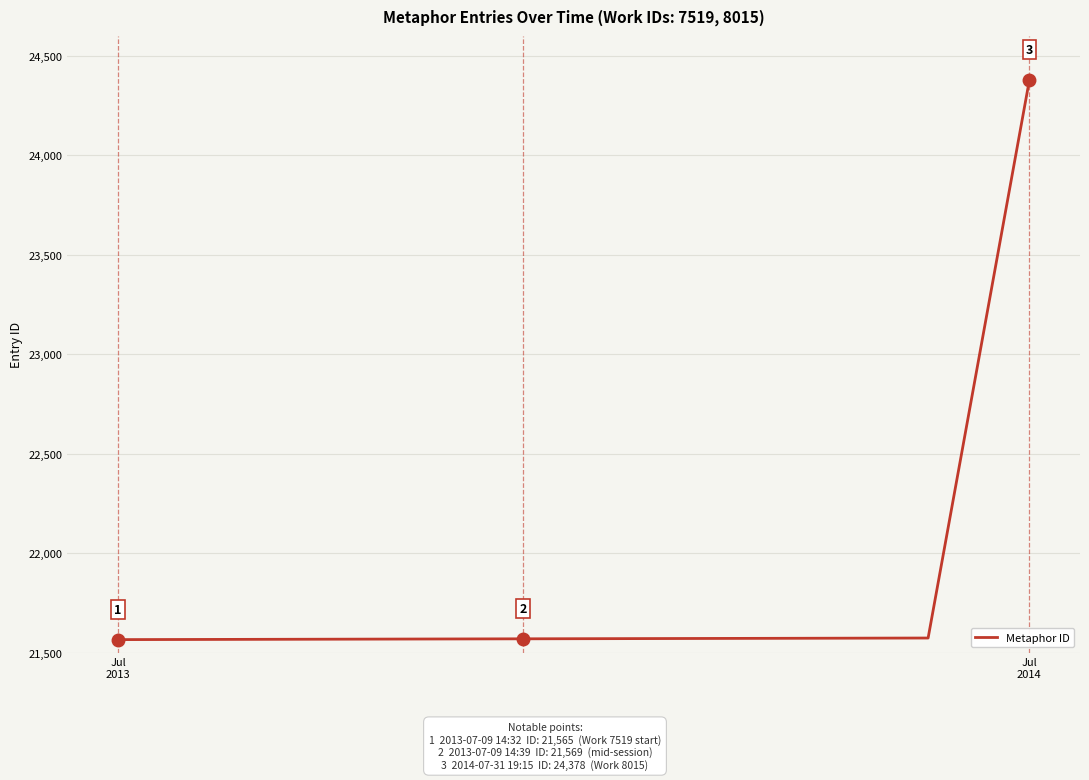

What is the greatest value displayed?

24378